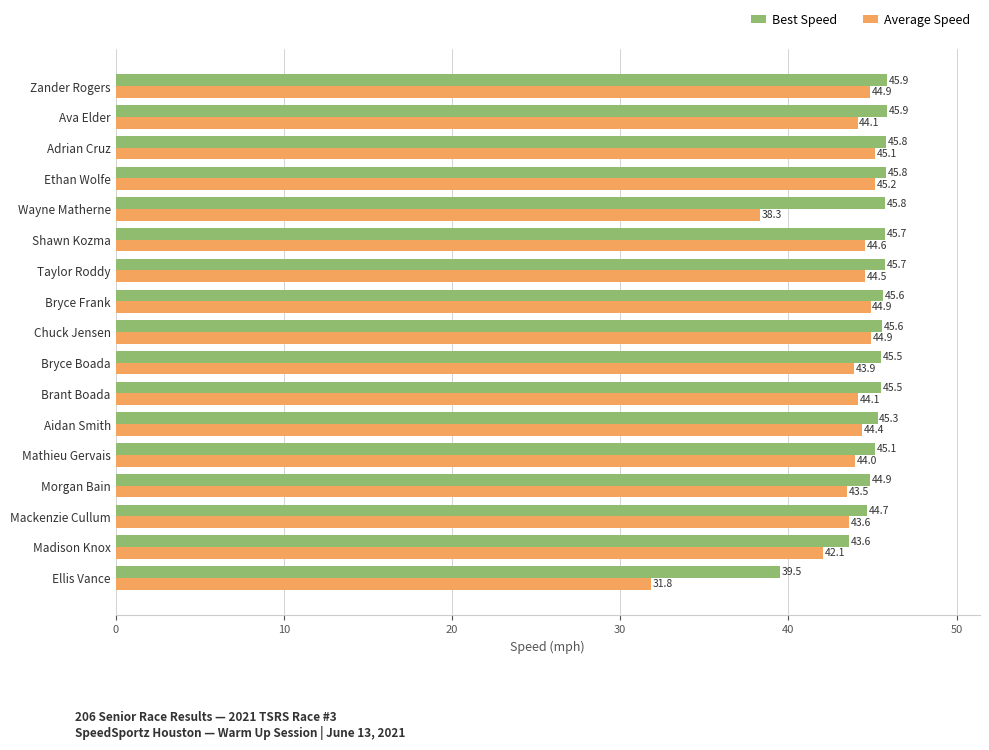

Where is Average Speed nearest to the value 38?

Wayne Matherne